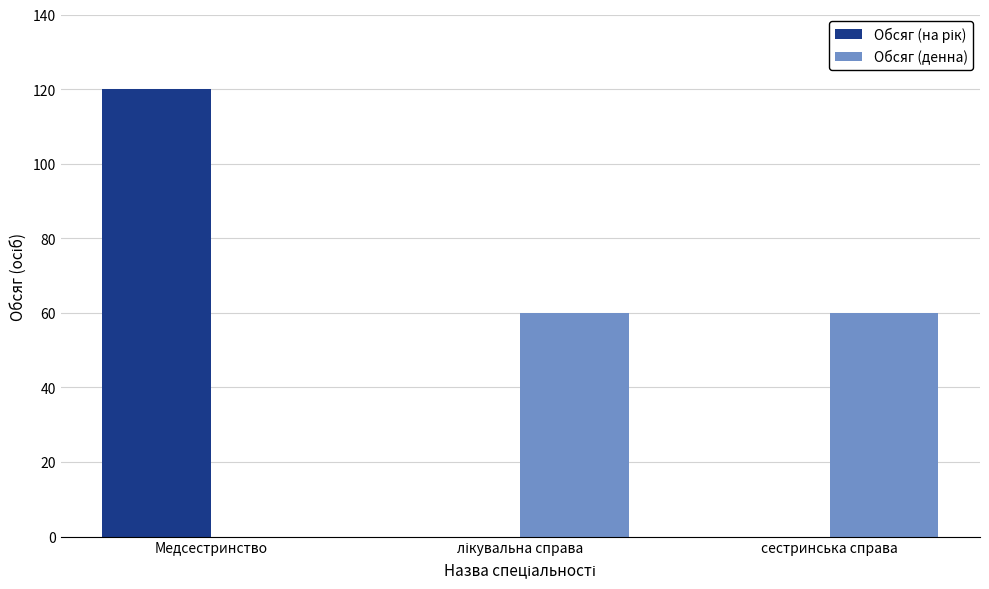

What is the greatest value displayed?

120